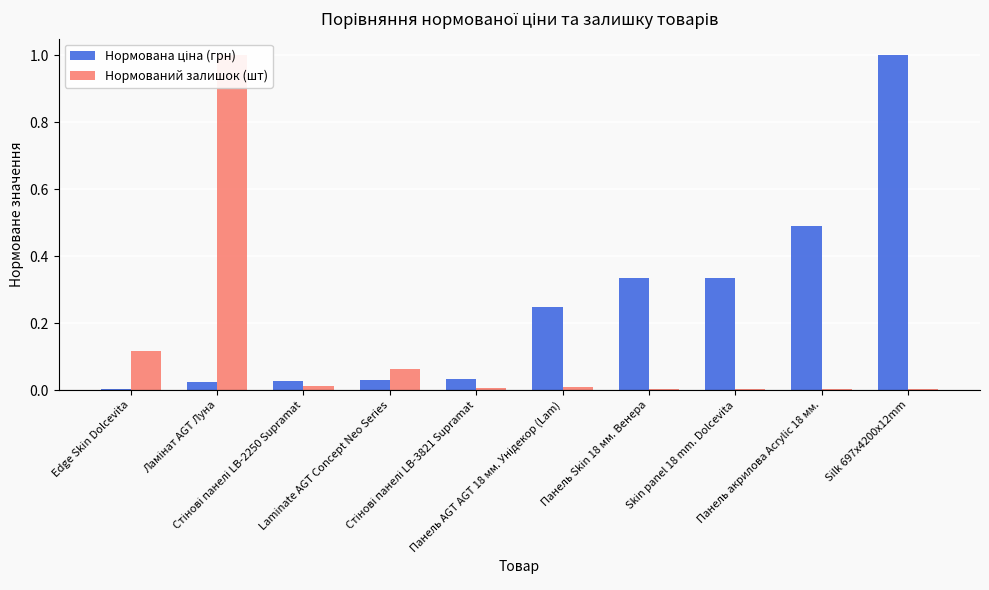

At which label does Нормований залишок (шт) reach its peak?

Ламінат AGT Луна